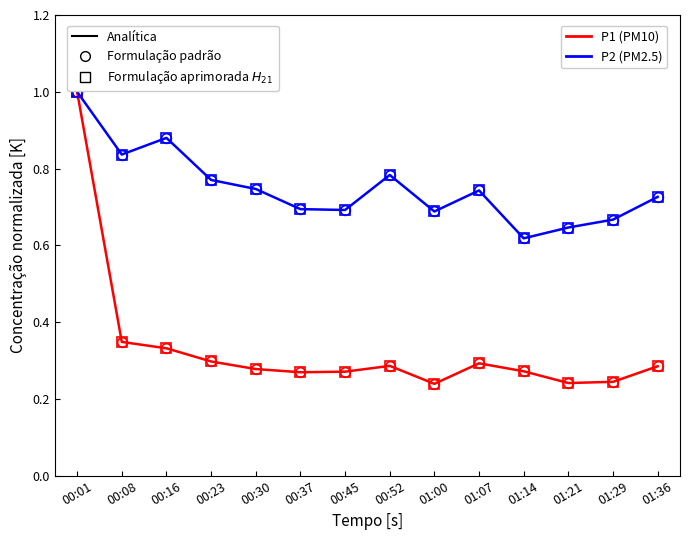

The P1 circles series shows 0.4 at 01:14. True or false?

False